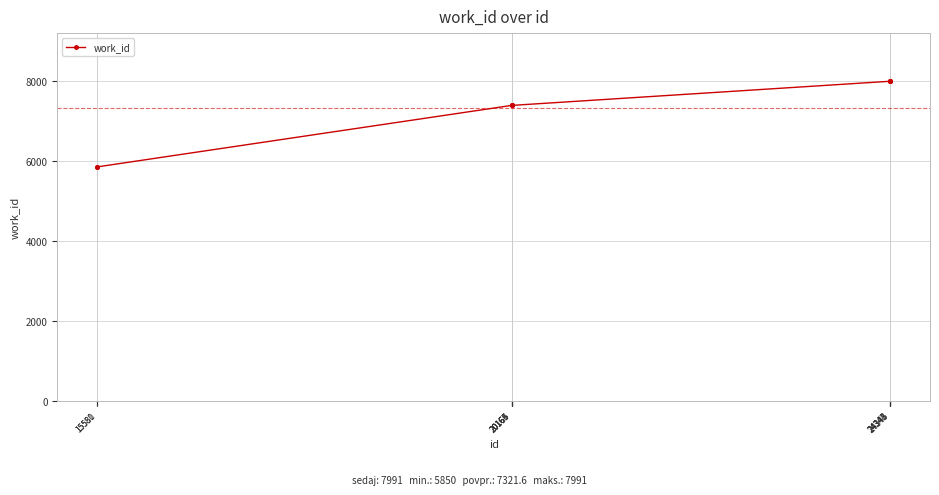

Reading left to right, what are all the values shown in this chart?

15580=5850	15581=5850	20163=7388	20164=7388	20165=7388	20166=7388	24342=7991	24343=7991	24344=7991	24345=7991